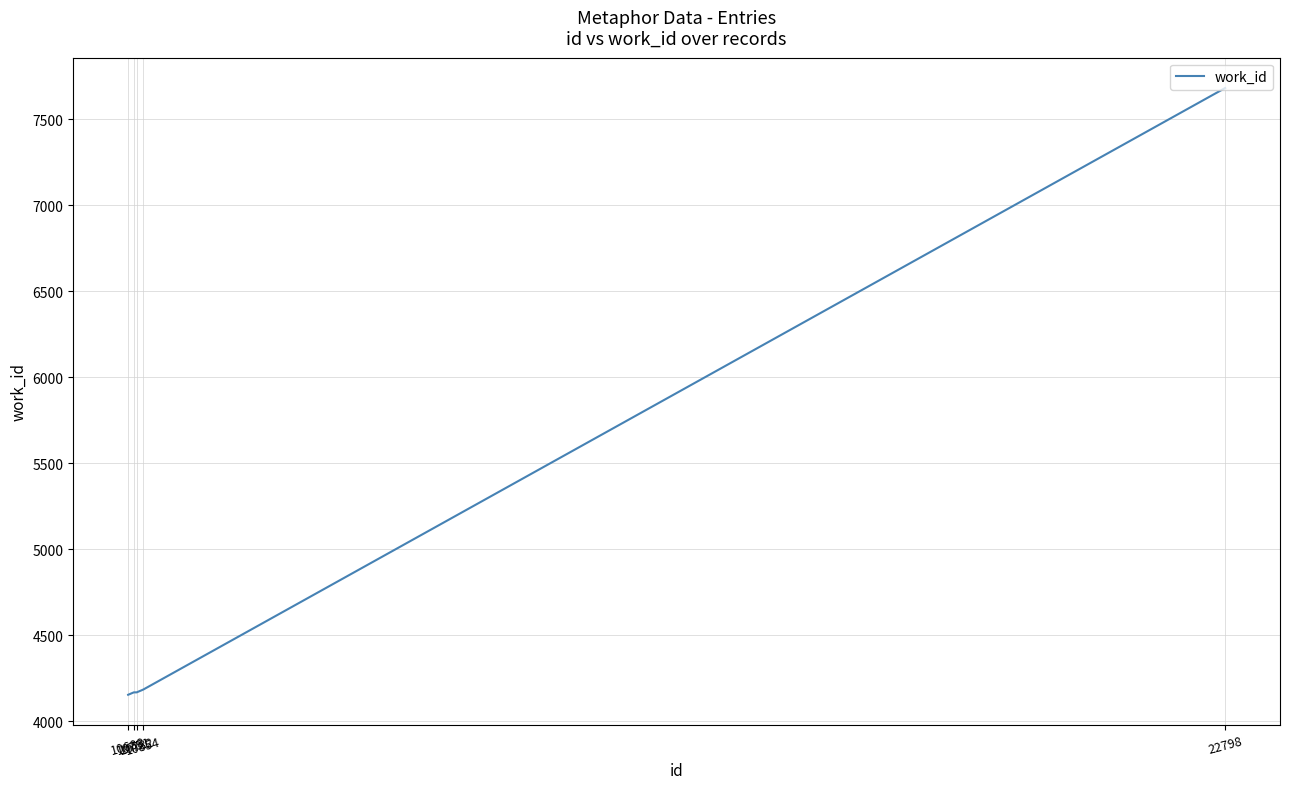

What is the difference between the second highest and minimum values?

30